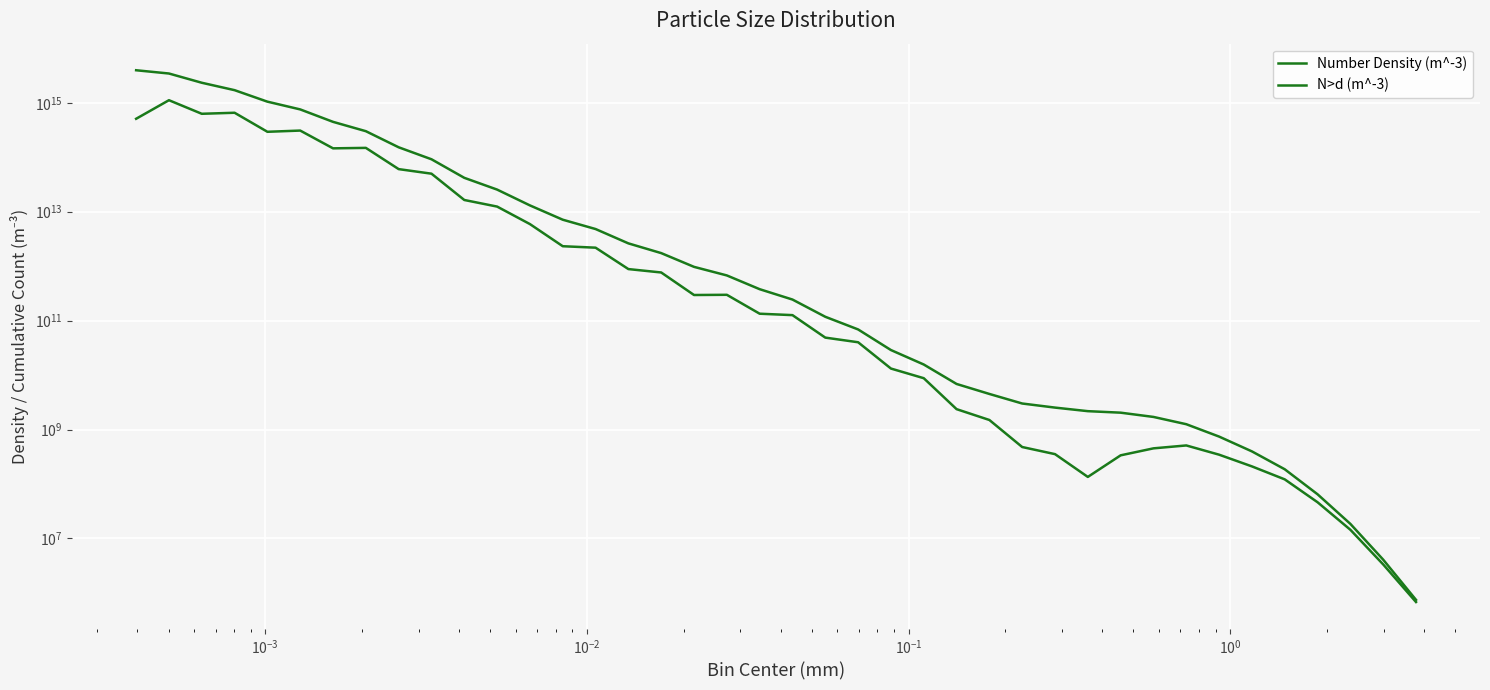

Reading left to right, transcribe all the data shown in this chart.

Number Density (m^-3): 508979106871562.6	1115839726943477.0	628474053714906.2	656413953602557.8	293503242734584.4	309039777357485.6	145793444494744.9	148666105634281.8	60555345622770.6	49930784611759.4	16417997704674.6	12422786841248.3	5924170082746.4	2324095571324.9	2185666477615.2	884208240836.3	765954364972.5	295444199959.3	298060897278.3	133972934521.2	126178767235.4	48765817742.5	40072589177.3	13185313388.3	8767591644.4	2368658875.7	1497813537.4	477508270.0	353470960.3	134887011.6	336103132.6	451444415.0	510469769.3	345428808.4	210546849.5	121640866.9	46229672.9	14437173.6	3335031.0	680170.8
N>d (m^-3): 3959091741702864.0	3450112634831301.0	2334272907887824.0	1705798854172918.0	1049384900570360.0	755881657835775.2	446841880478289.6	301048435983544.7	152382330349262.9	91826984726492.2	41896200114732.8	25478202410058.2	13055415568809.9	7131245486063.5	4807149914738.6	2621483437123.4	1737275196287.1	971320831314.6	675876631355.3	377815734077.0	243842799555.9	117664032320.4	68898214577.9	28825625400.6	15640312012.4	6872720368.0	4504061492.3	3006247955.0	2528739685.0	2175268724.7	2040381713.1	1704278580.5	1252834165.5	742364396.2	396935587.7	186388738.2	64747871.3	18518198.4	4081024.8	745993.8